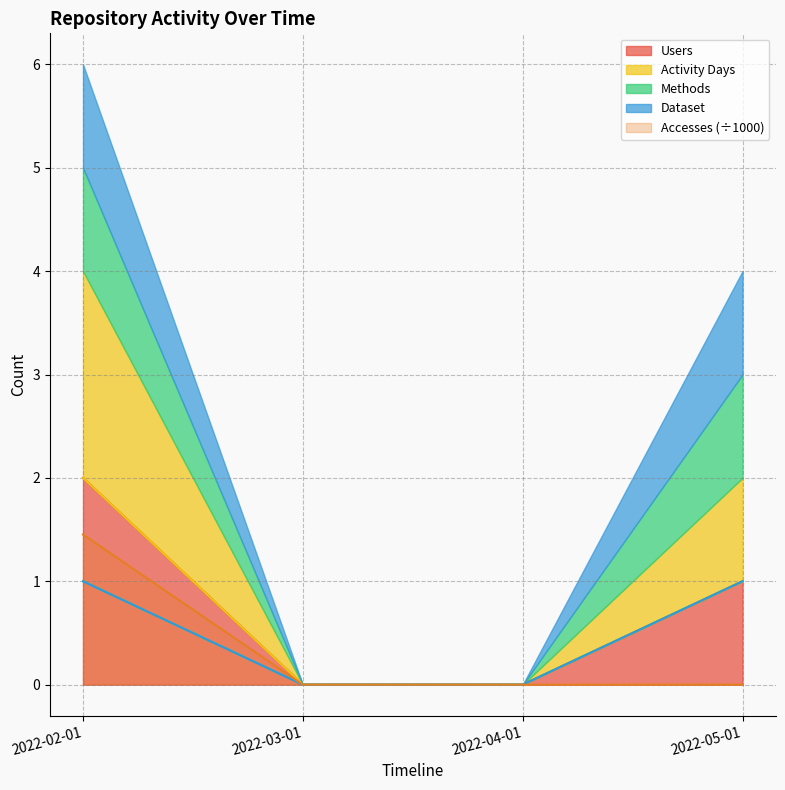

List the labels in order of Methods value, largest first.

2022-02-01, 2022-05-01, 2022-03-01, 2022-04-01